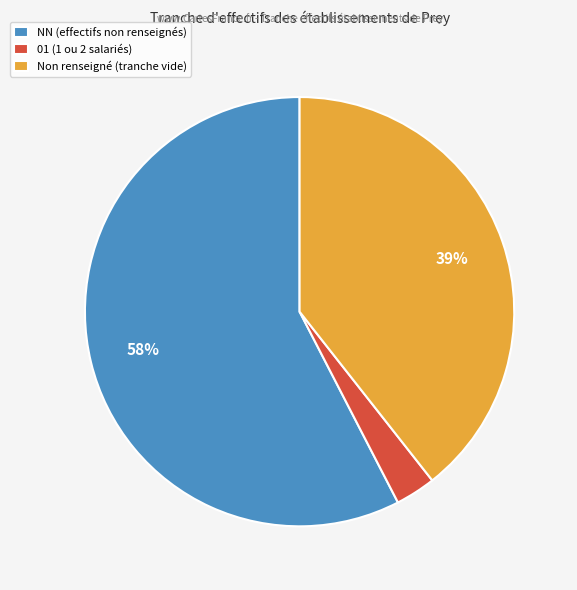

What is the largest slice in the pie chart?

NN (effectifs non renseignés)